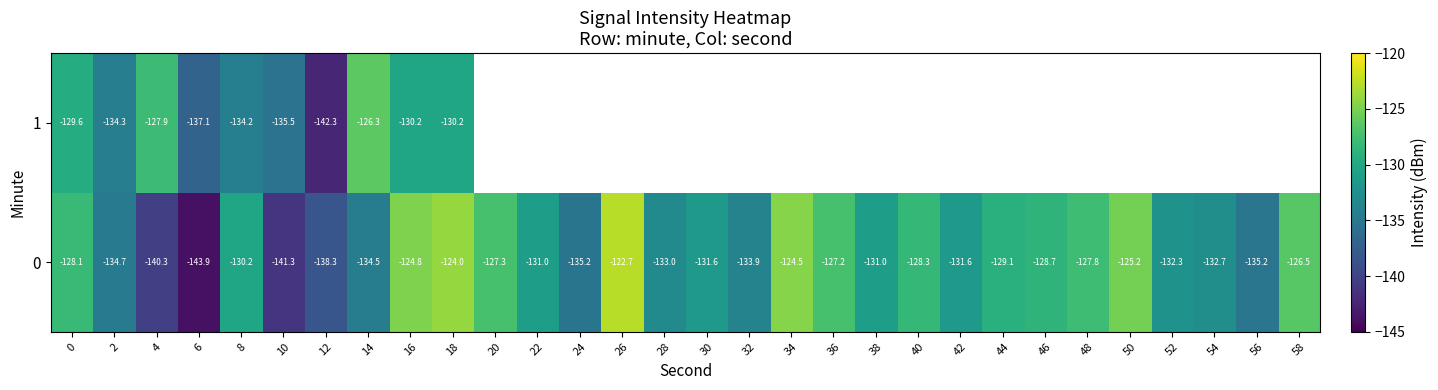

The row_0 series shows -51.4 at 52. True or false?

False